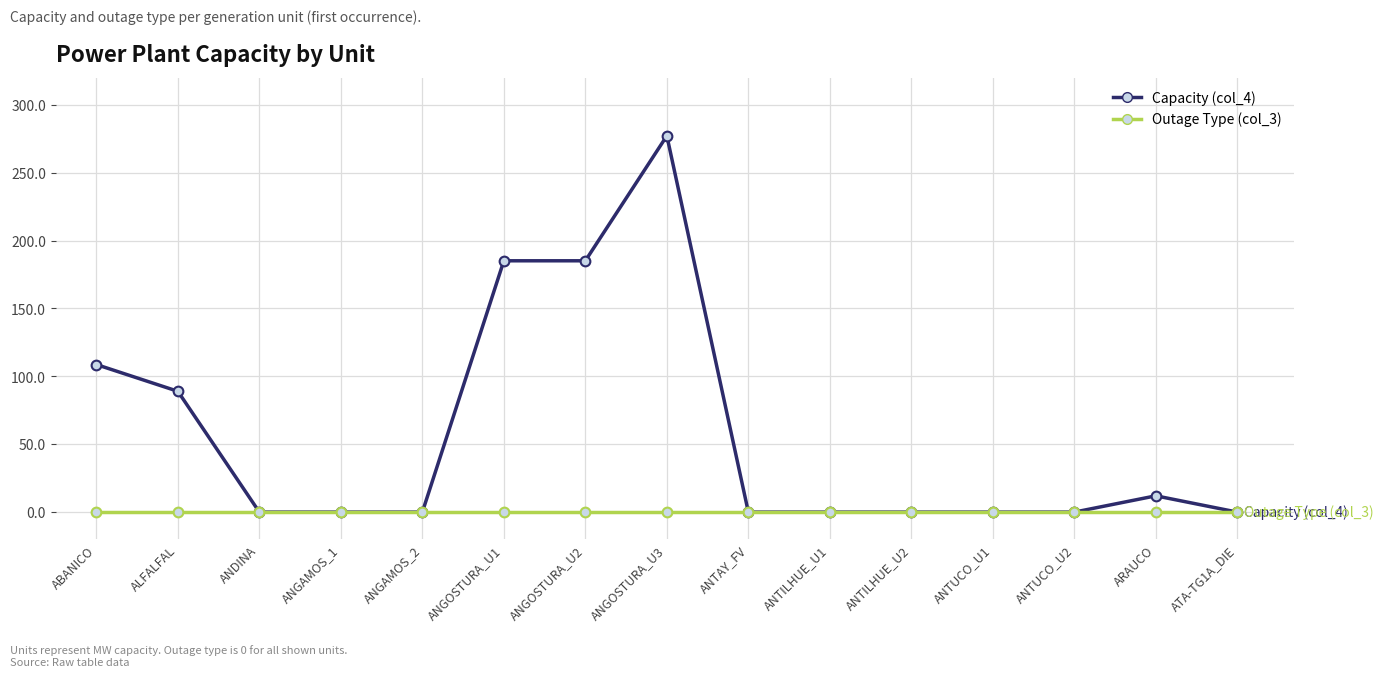

Which series has the widest spread of values?

Capacity (col_4)